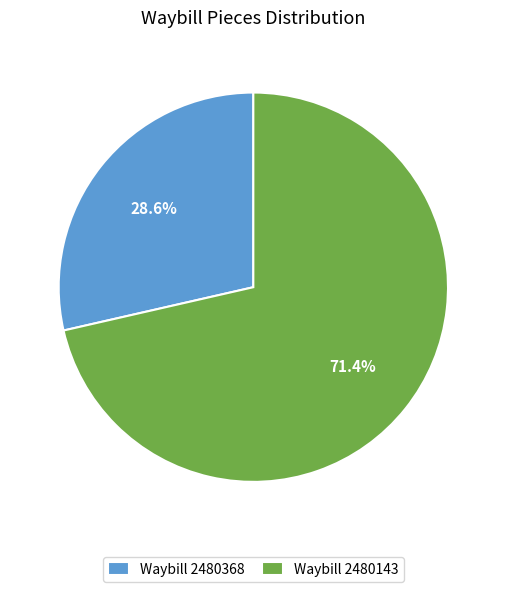

Which slice represents more than half of the pie?

Waybill 2480143